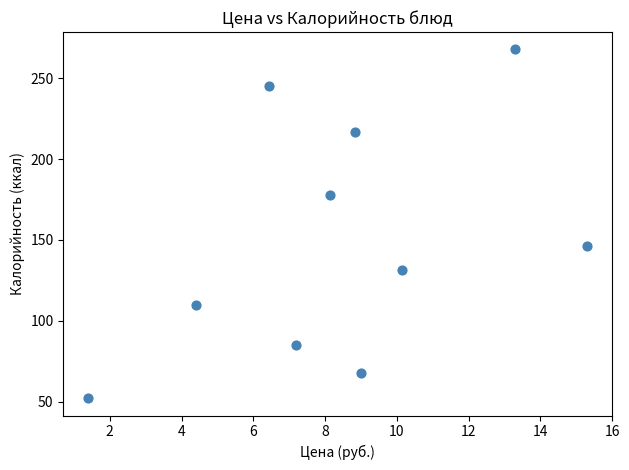

What is the average X value?

8.4